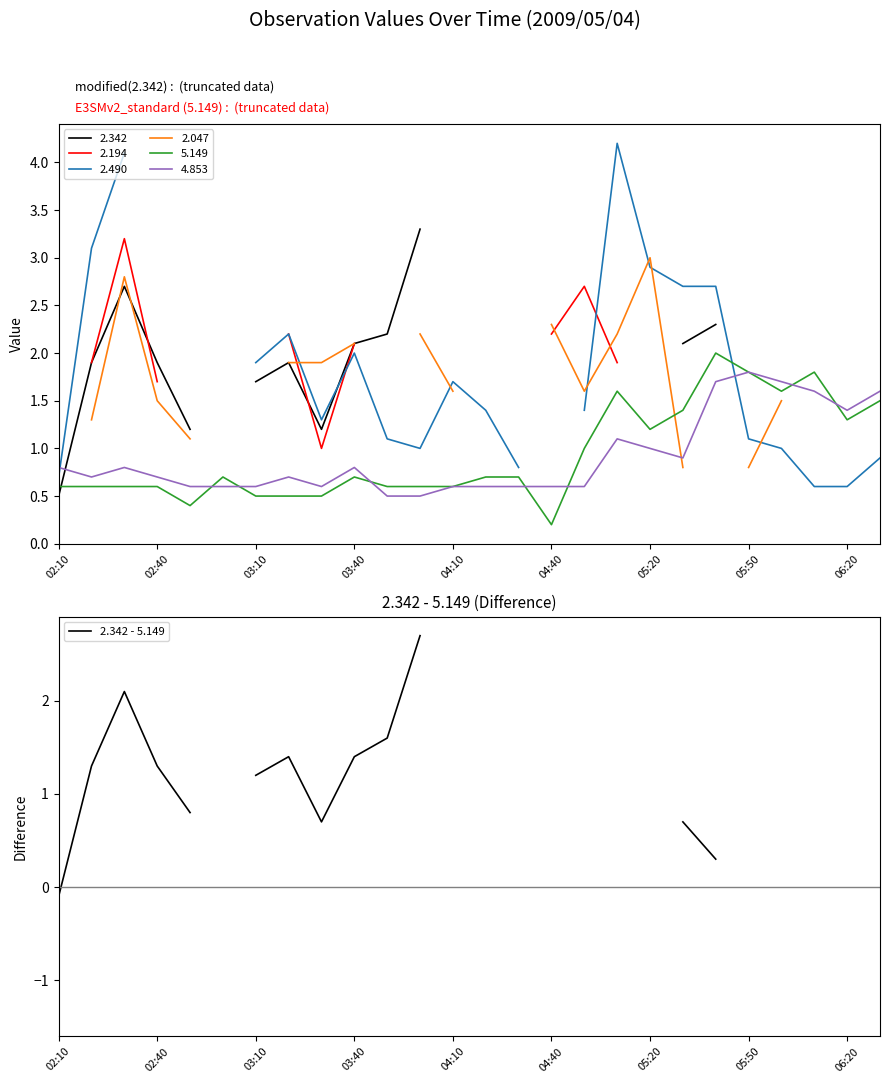

Does the chart display data point markers on the line(s)?

No